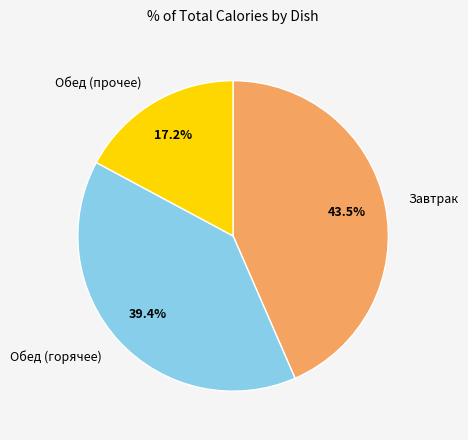

What portion of the pie excludes Обед (горячее)?

60.6%